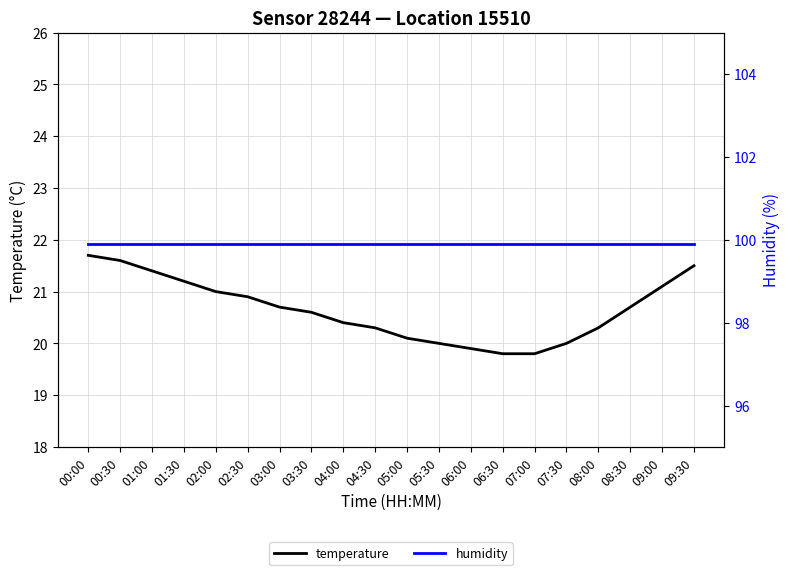

True or false: temperature and humidity intersect in this chart.

False